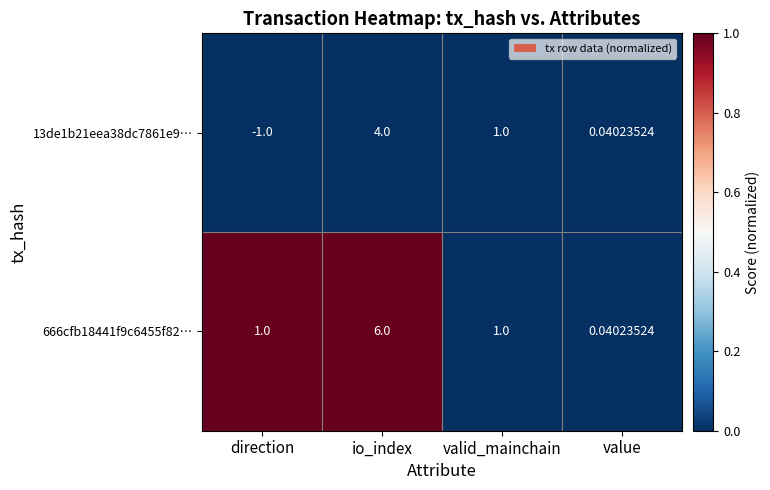

What is the spread (max minus min) of values at direction?

2.0